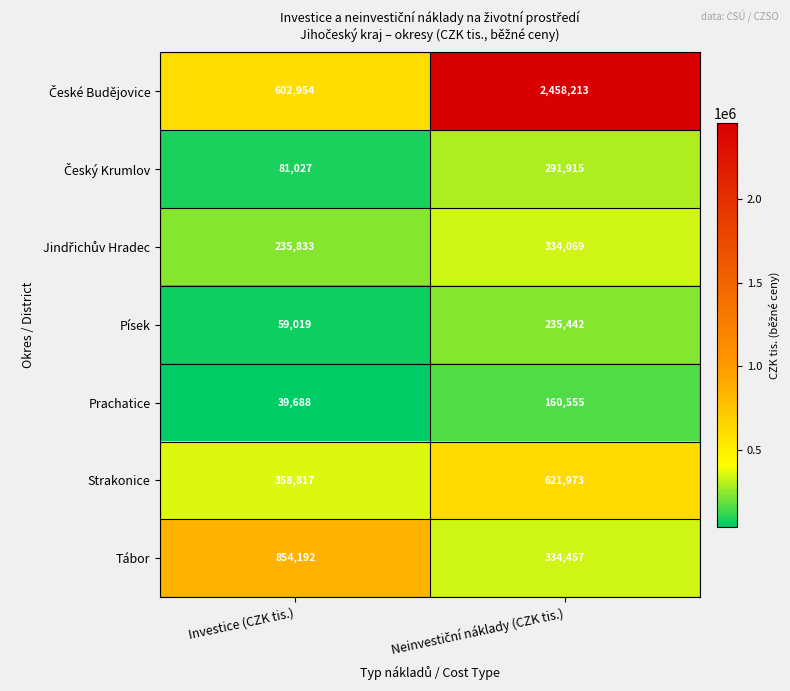

Where is Písek nearest to the value 147230?

Investice (CZK tis.)